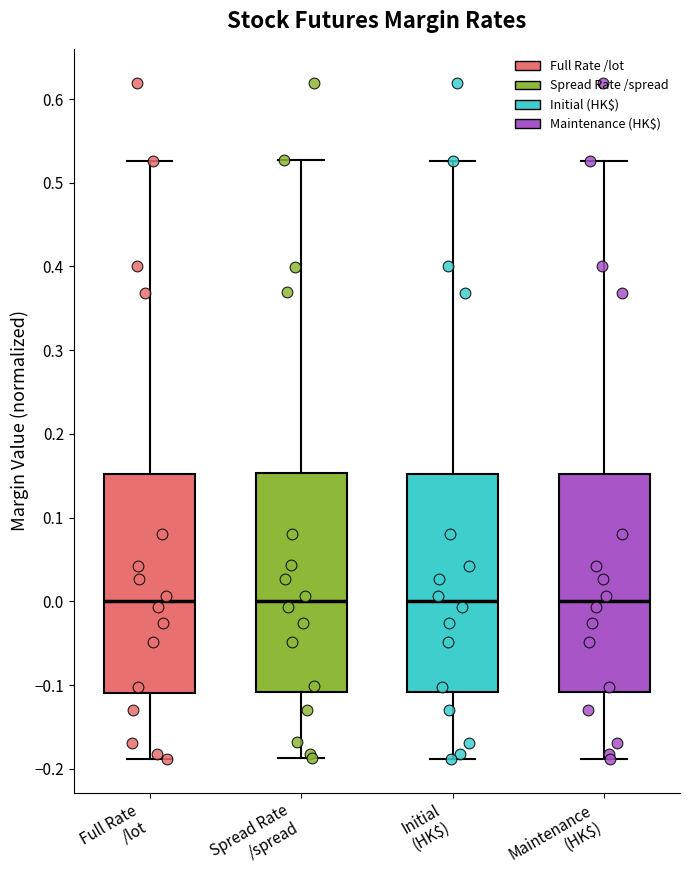

Reading left to right, read every box against the y-axis: the position of its median line, the range the box covers, and the ends of its whiskers. The values are not printed on the chart, so give them approximately, as read against the axis.

Full Rate /lot: median 0.00, box -0.11 to 0.15, whiskers -0.19 to 0.53
Spread Rate /spread: median 0.00, box -0.11 to 0.15, whiskers -0.19 to 0.53
Initial (HK$): median 0.00, box -0.11 to 0.15, whiskers -0.19 to 0.53
Maintenance (HK$): median 0.00, box -0.11 to 0.15, whiskers -0.19 to 0.53